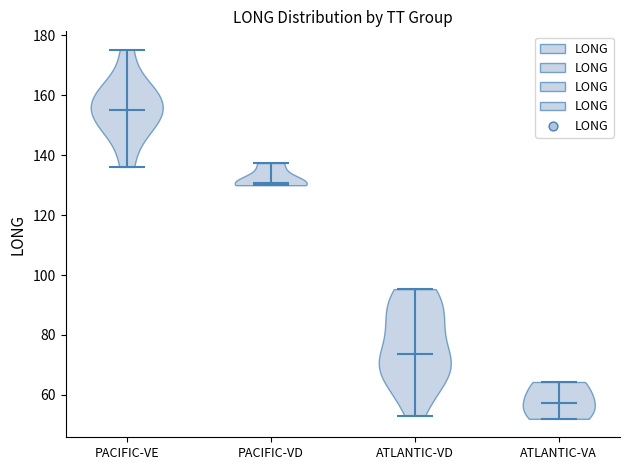

What is the lowest point the violin for PACIFIC-VD reaches on the y-axis? The values are not printed on the chart, so give them approximately, as read against the axis.

130